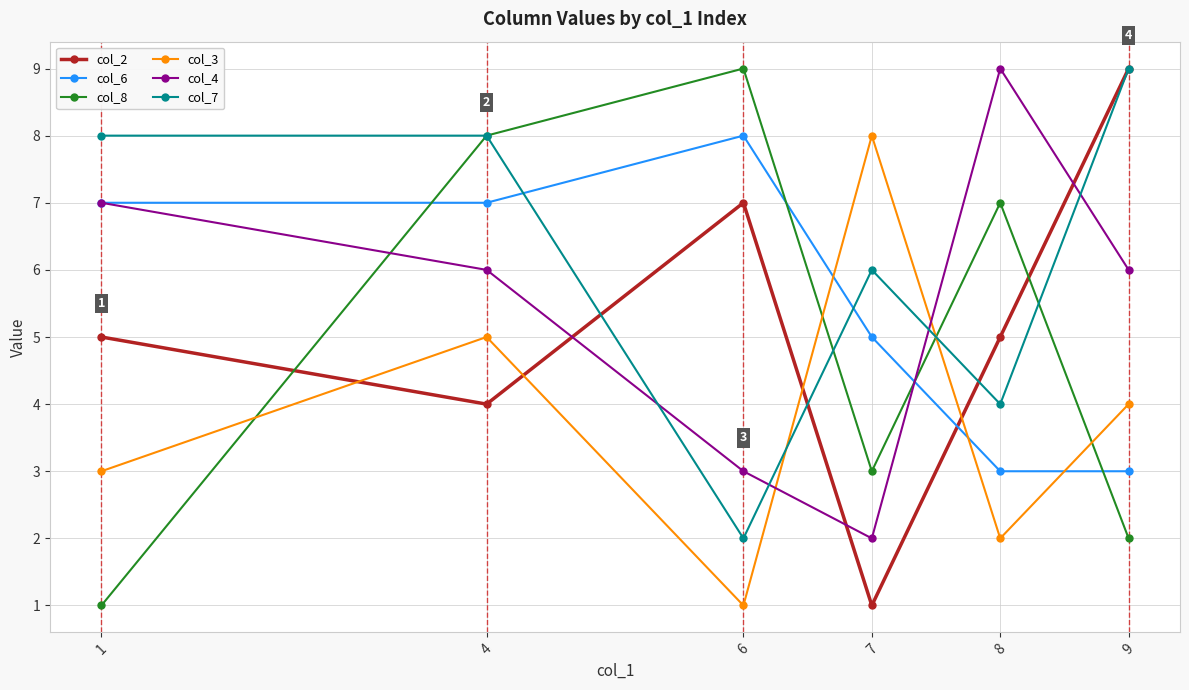

How many interior local peaks does the col_4 series have?

1